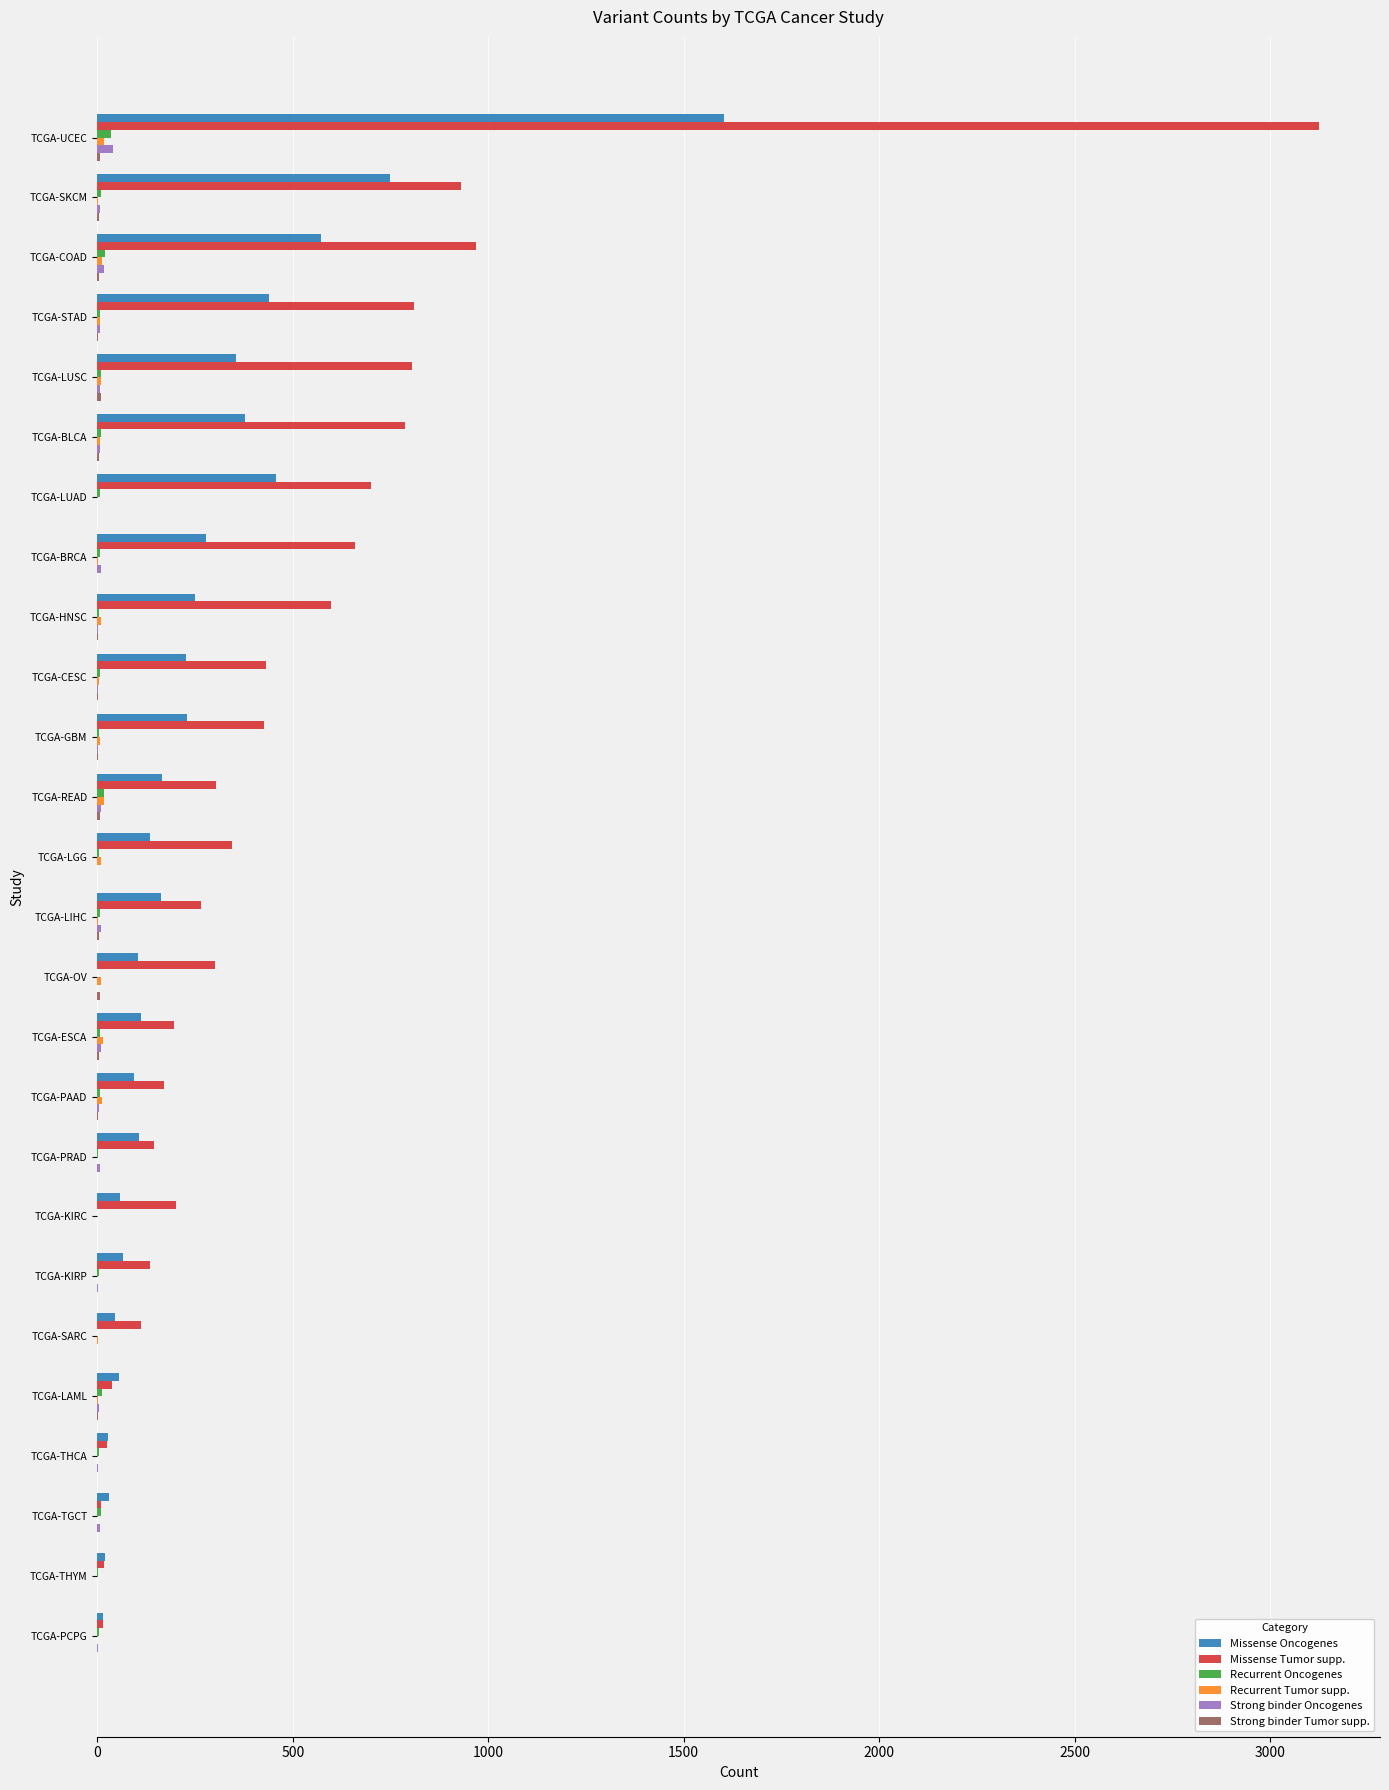

What is the sum of all Missense Tumor supp. values?

12524